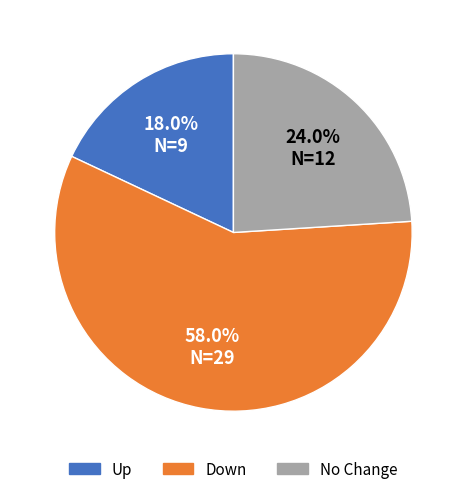

Which category has the biggest portion of the pie?

Down